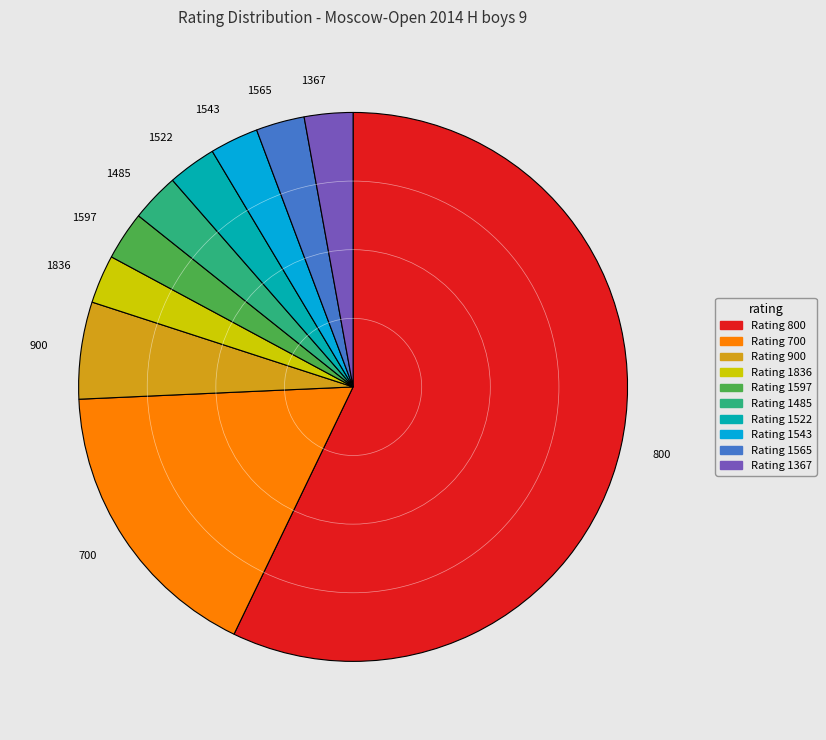

Is there a majority slice in this chart?

Yes